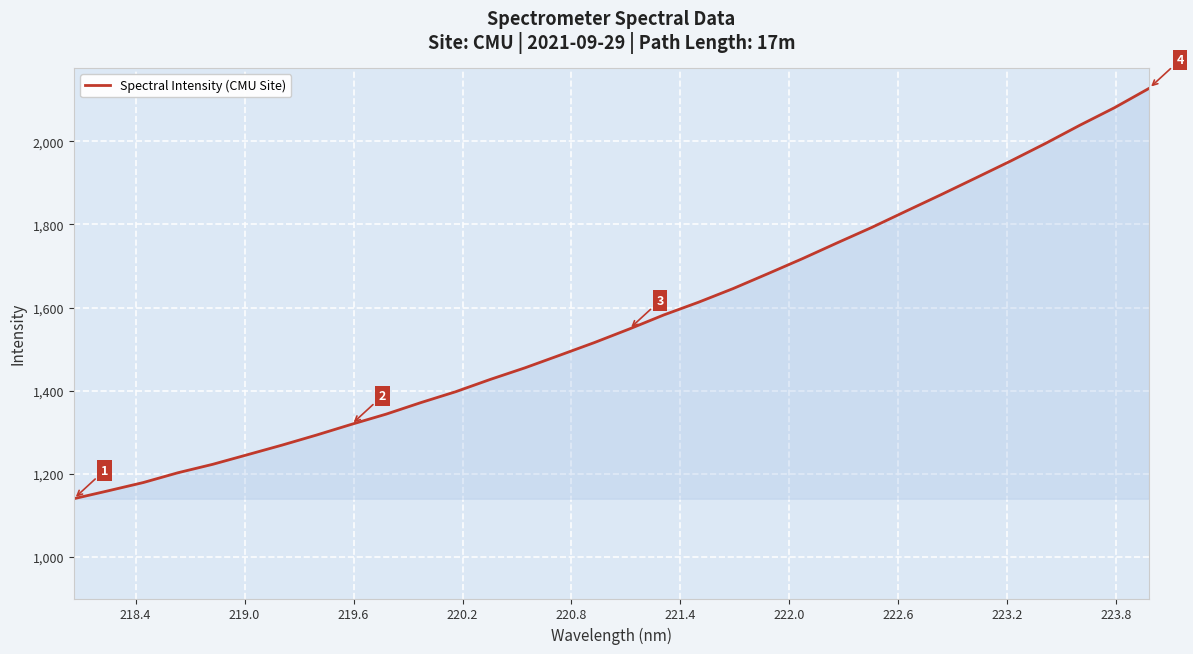

What is the difference between the maximum and minimum values?

987.2